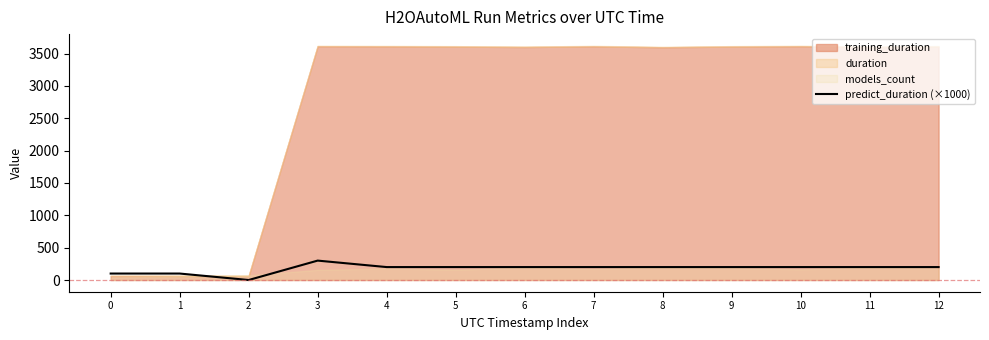

List the labels in order of value, largest first.

3, 4, 5, 6, 7, 8, 9, 10, 11, 12, 0, 1, 2